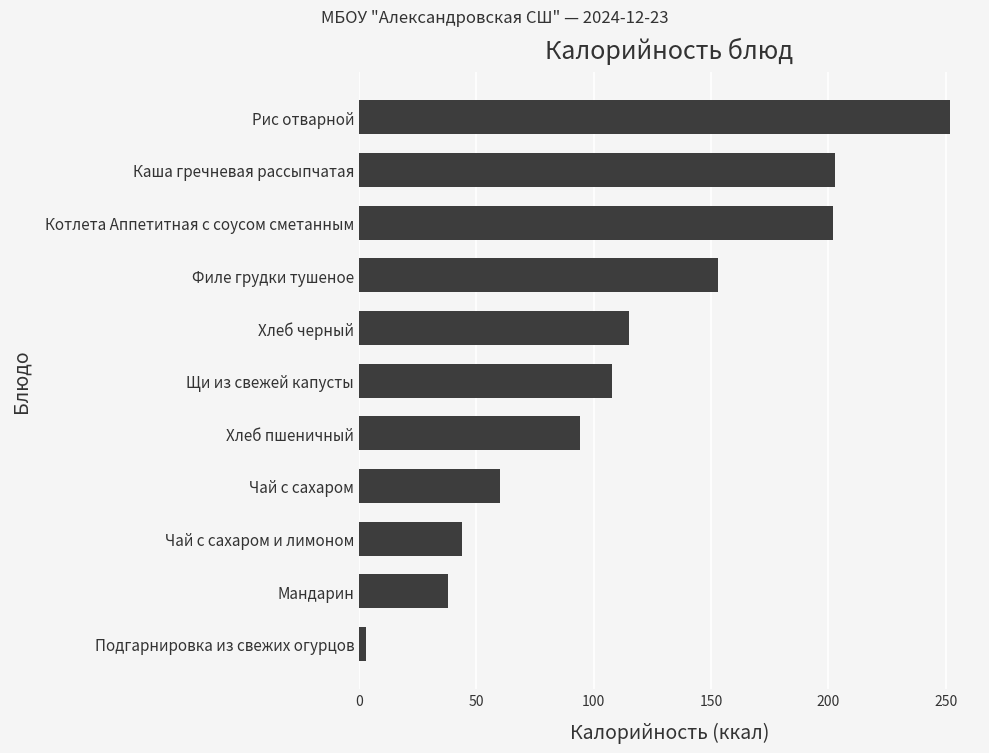

Read the value at Щи из свежей капусты.

108